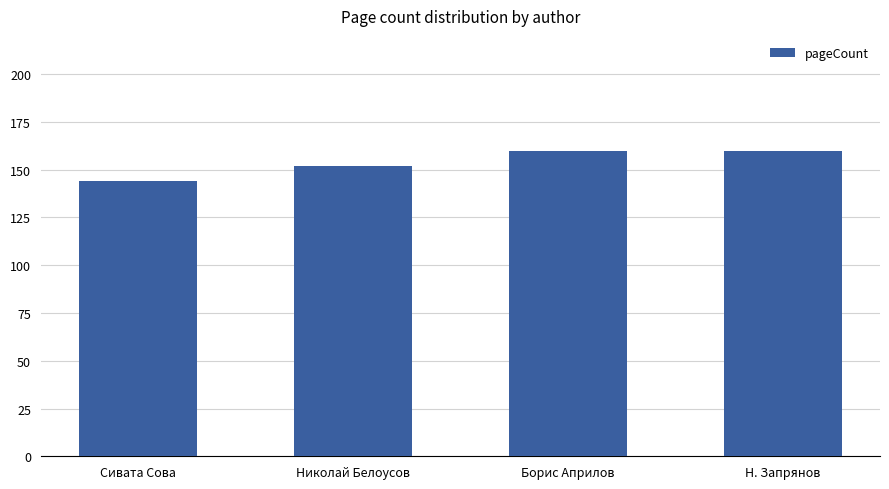

What is the label of the 3rd bar from the right?

Николай Белоусов